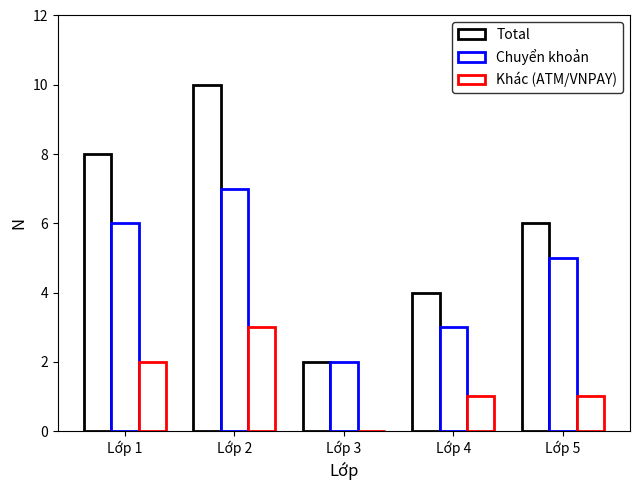

Is the value of Chuyển khoản at Lớp 1 greater than the value of Khác (ATM/VNPAY) at Lớp 3?

Yes